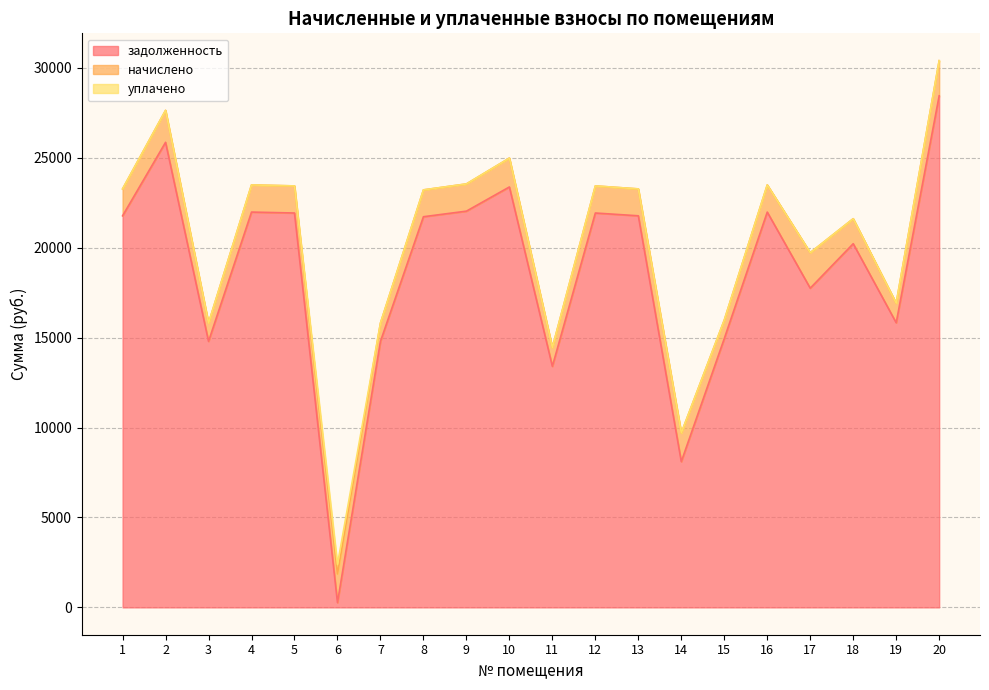

Which series has the largest total across all categories?

задолженность